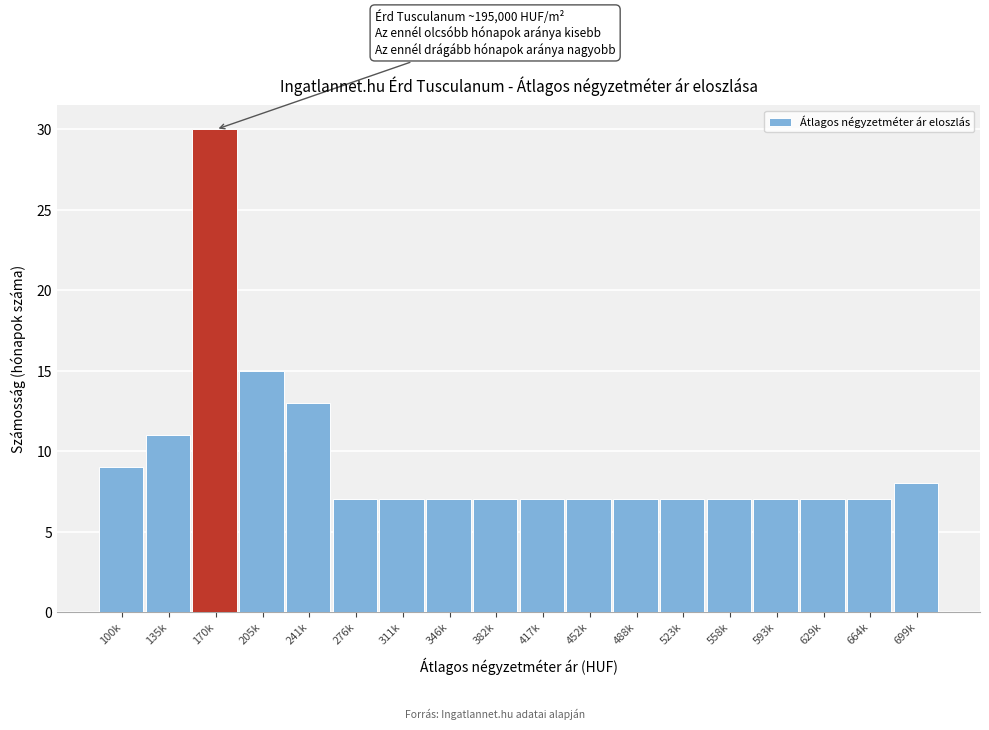

Reading left to right, list all the values displayed in this chart.

9	11	30	15	13	7	7	7	7	7	7	7	7	7	7	7	7	8